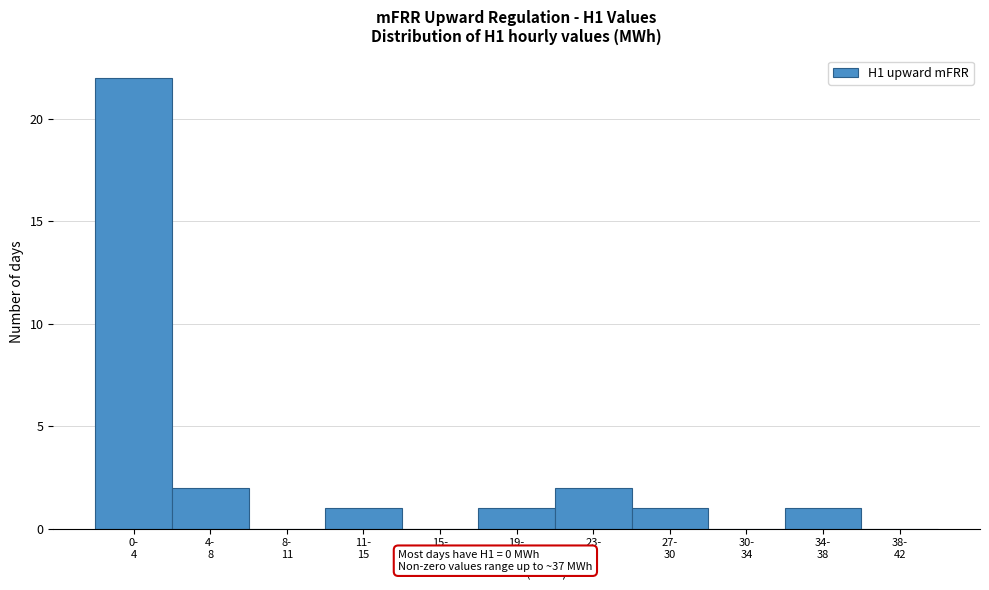

Count the number of categories in the chart.

11